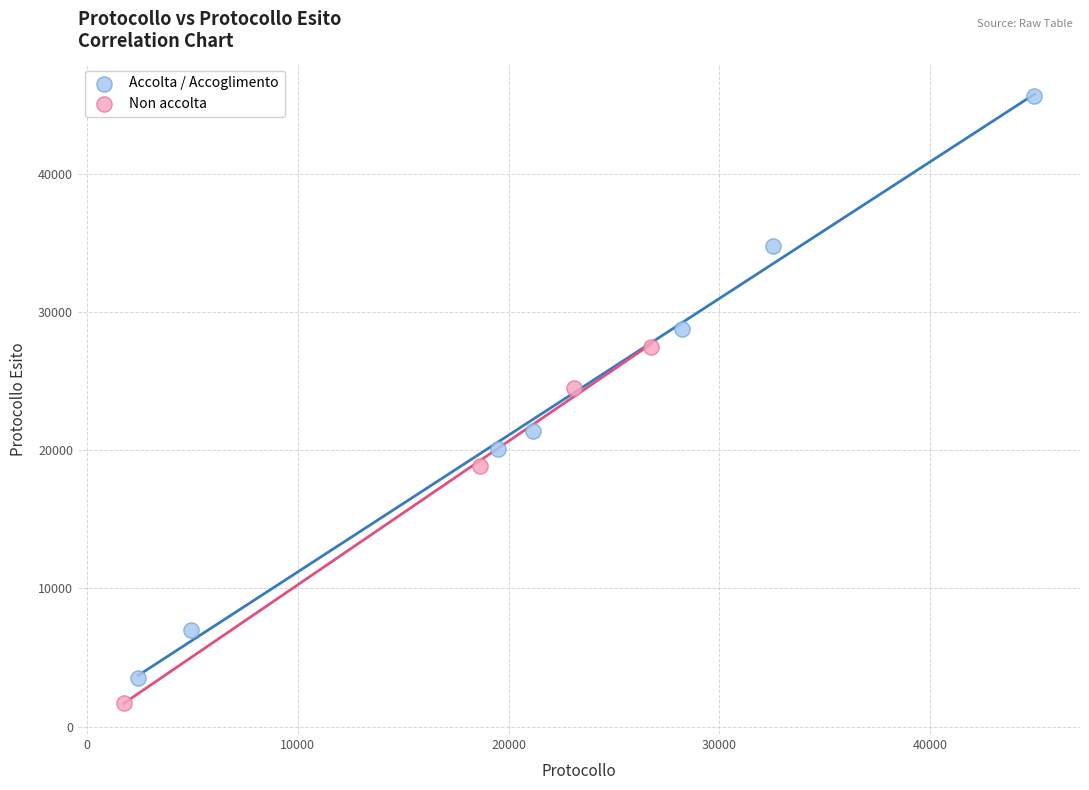

Which series reaches the minimum Y coordinate?

Non accolta